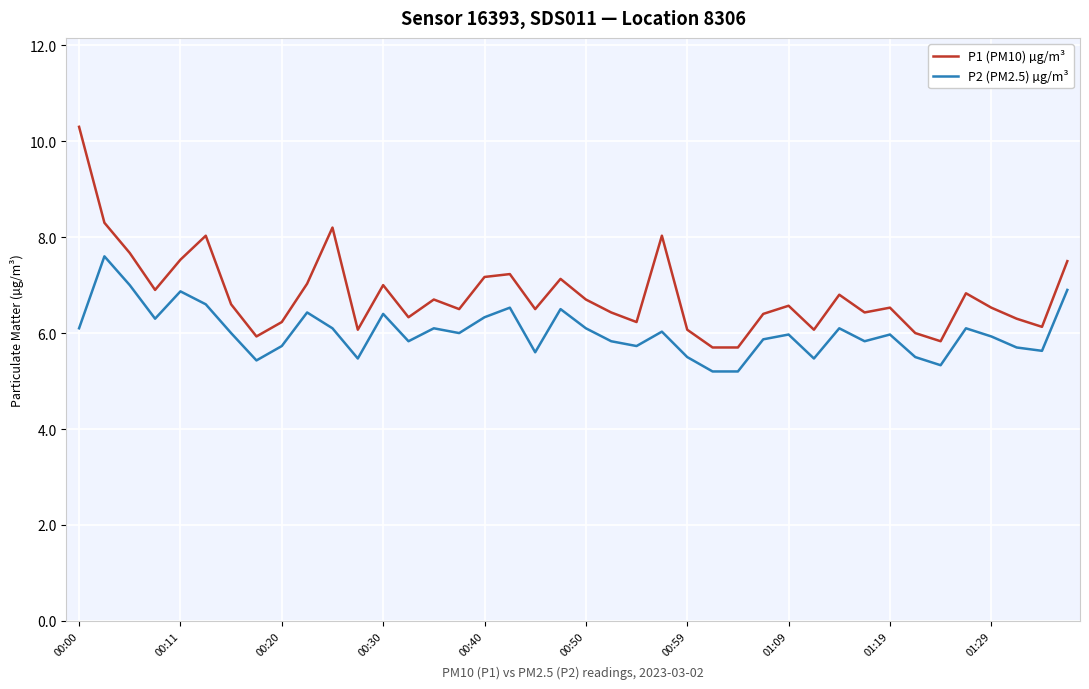

What is the difference between the maximum and minimum values in the P2 (PM2.5) µg/m³ series?

2.4